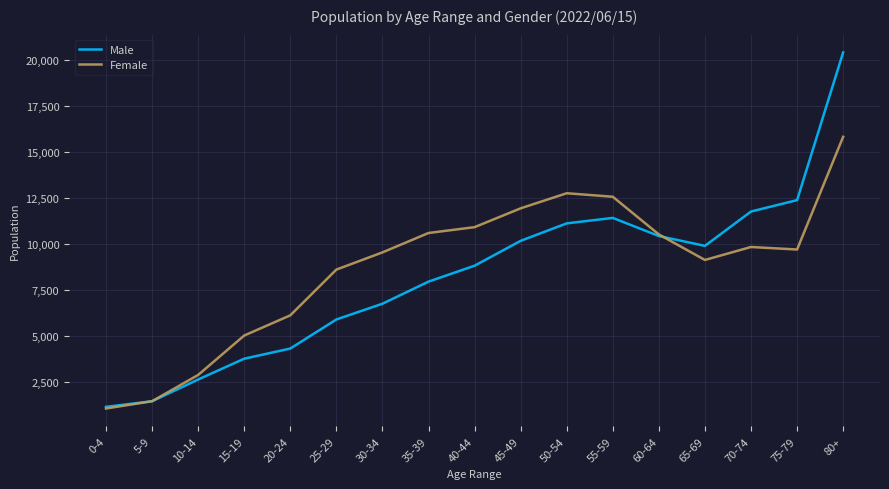

Rank the series by their maximum value, from highest to lowest.

Male, Female